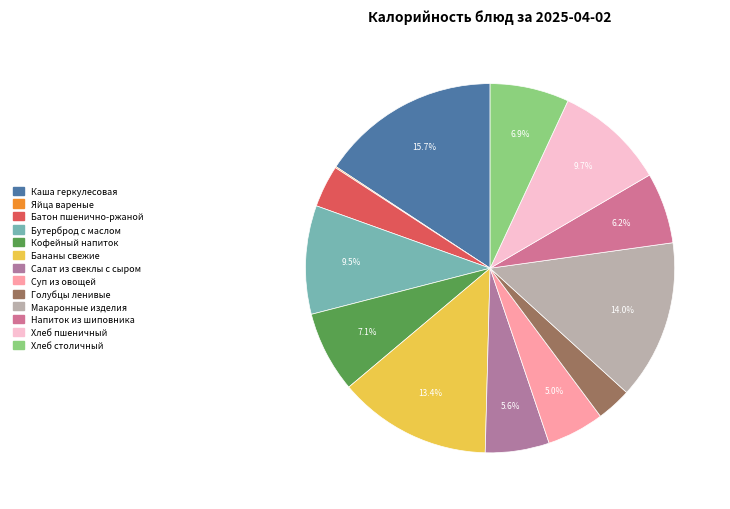

How many slices are in this pie chart?

13